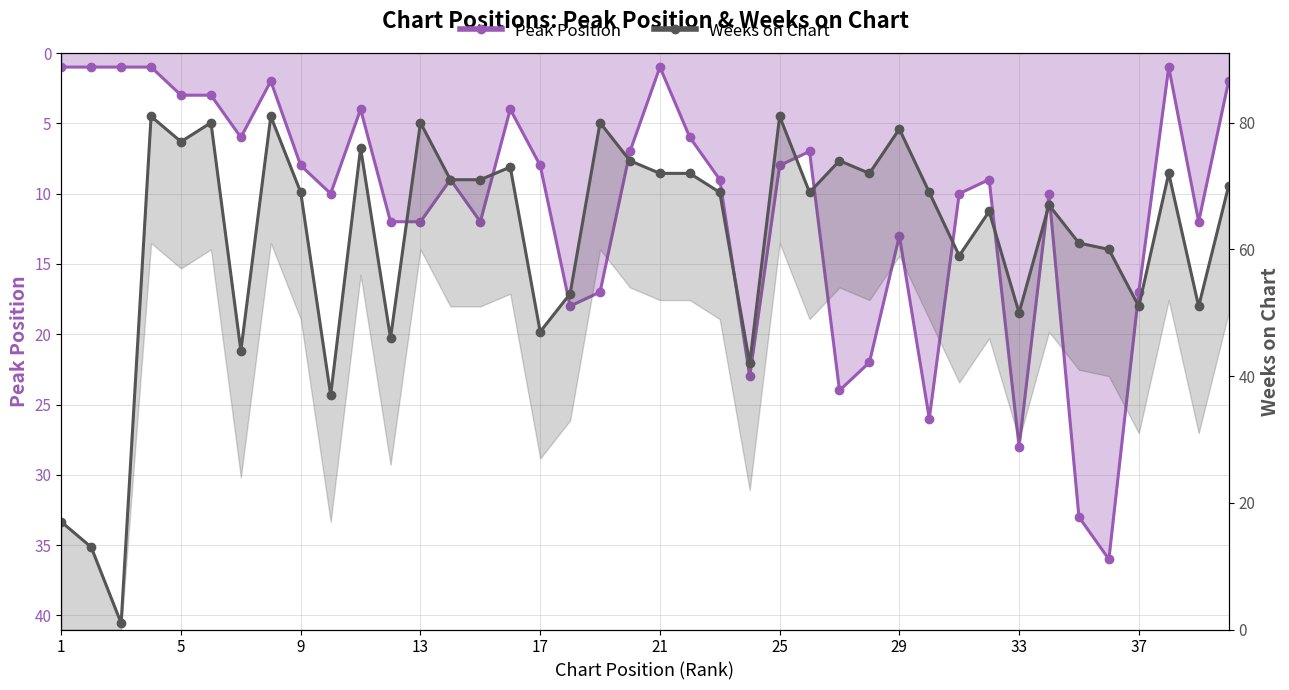

What is the difference between the maximum and second lowest values in the Peak Position series?

35